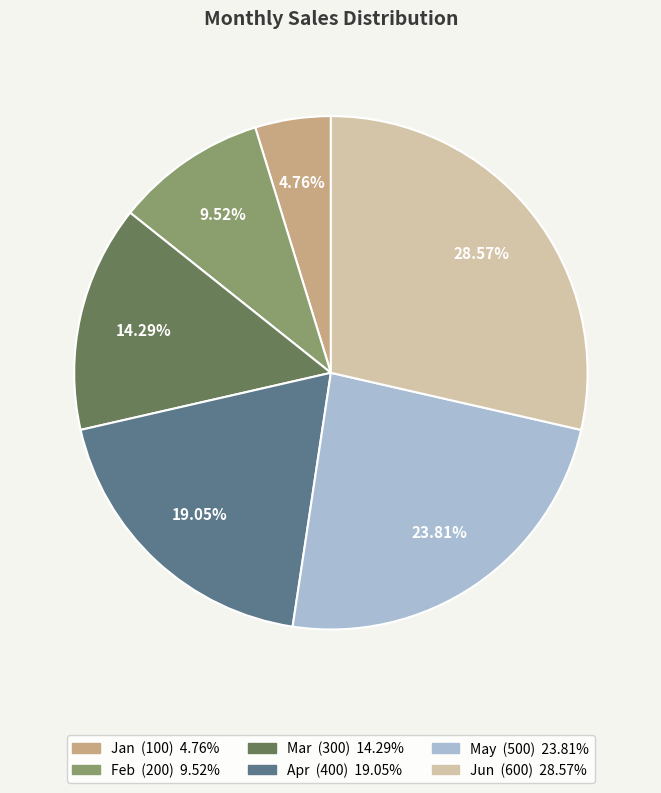

Rank the categories by value from highest to lowest.

Jun, May, Apr, Mar, Feb, Jan